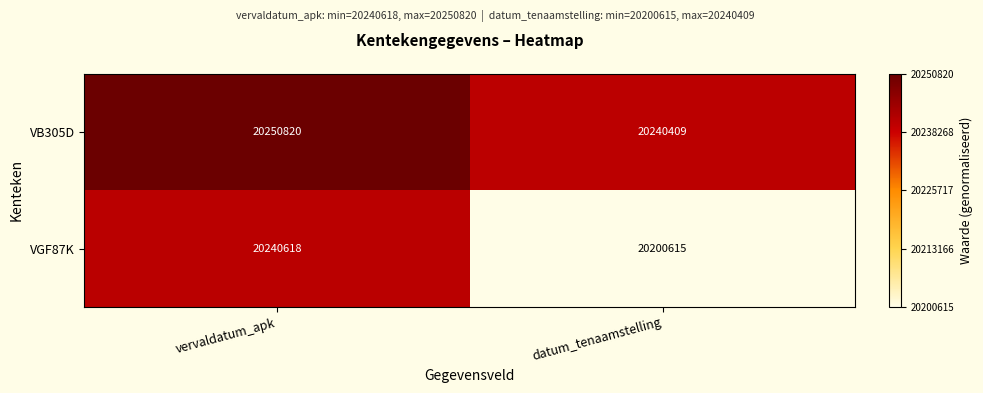

Reading left to right, list all the values displayed in this chart.

VB305D: 20250820	20240409
VGF87K: 20240618	20200615